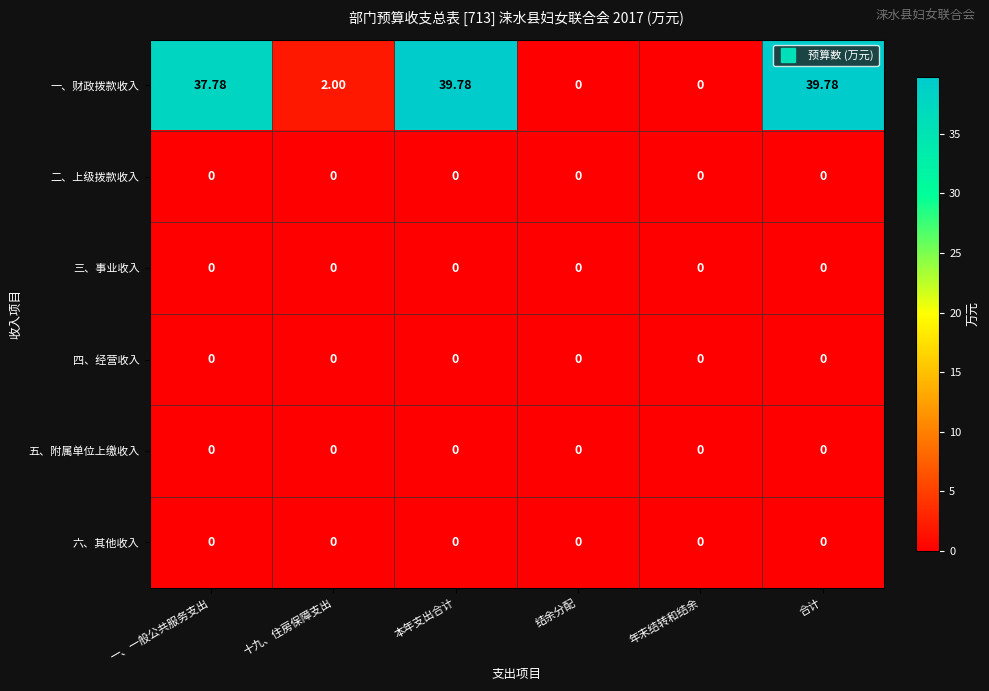

Which series has the largest total across all categories?

一、财政拨款收入